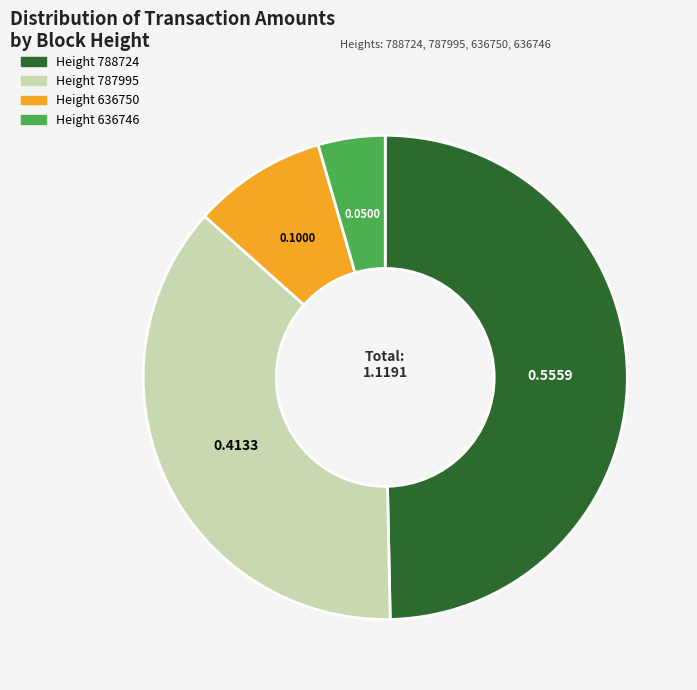

Does any single category account for the majority?

No